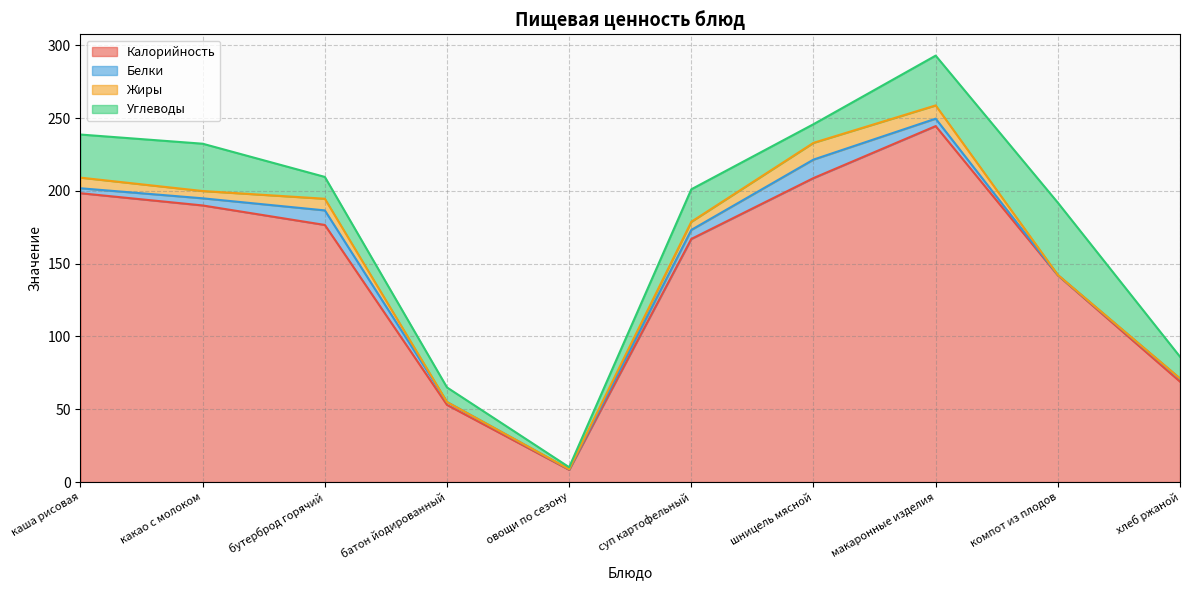

Where is Углеводы nearest to the value 25?

суп картофельный